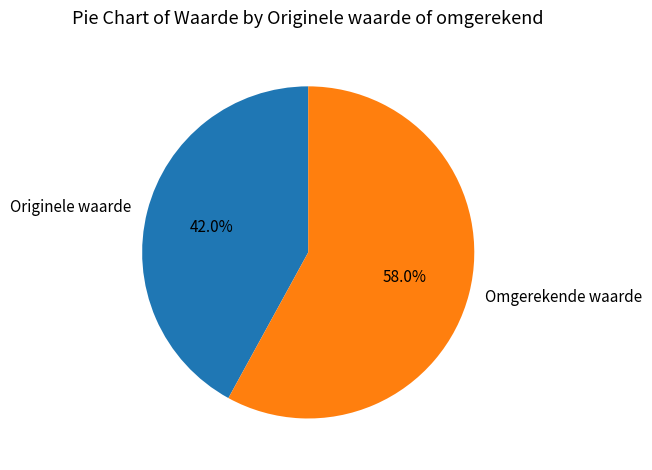

Does any single category account for the majority?

Yes